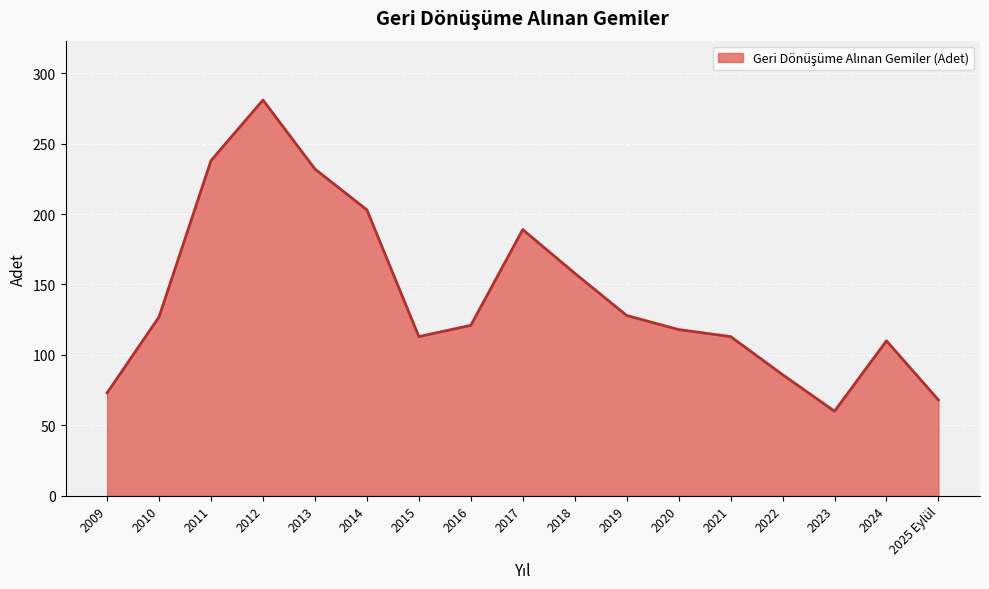

How many lines are shown in the chart?

1